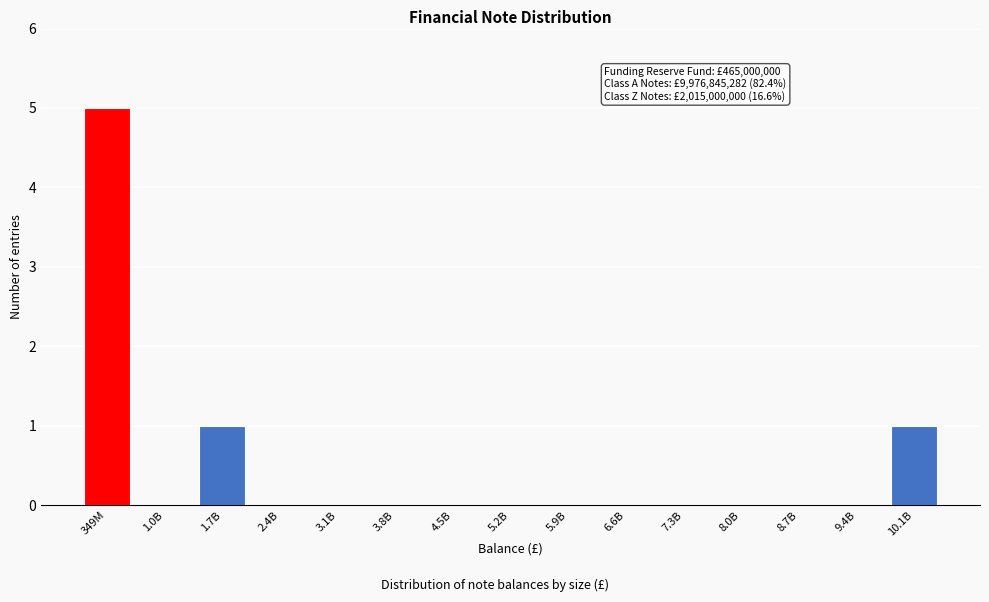

Reading right to left, extract all data points from this chart.

10.1B=1	9.4B=0	8.7B=0	8.0B=0	7.3B=0	6.6B=0	5.9B=0	5.2B=0	4.5B=0	3.8B=0	3.1B=0	2.4B=0	1.7B=1	1.0B=0	349M=5